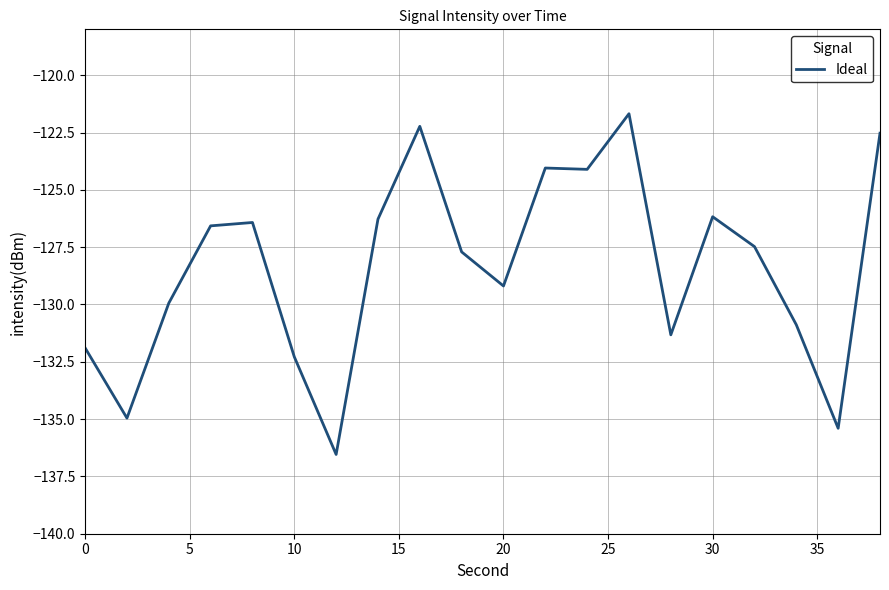

What is the minimum value shown in the chart?

-136.5